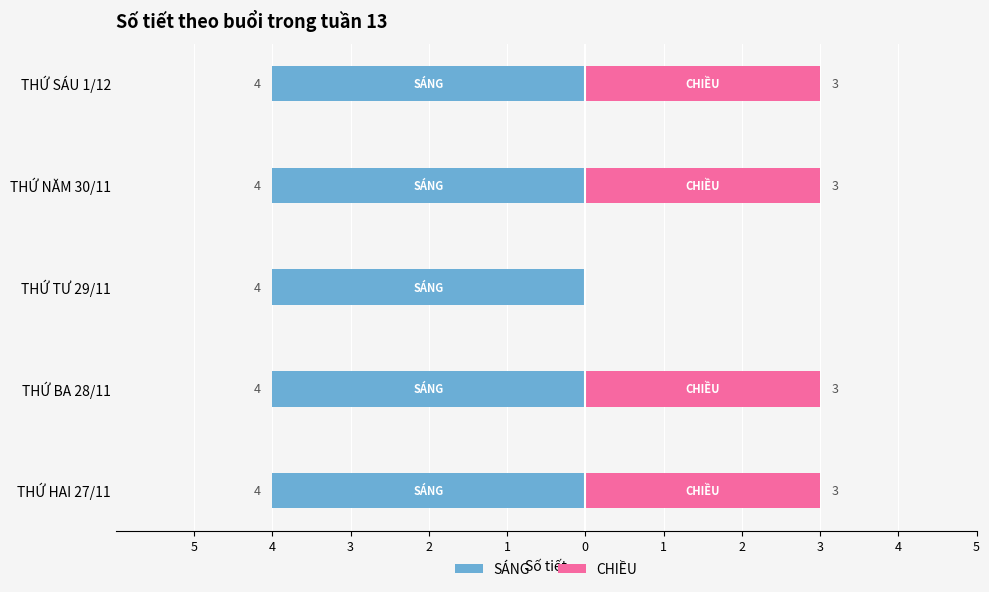

What is the difference between the maximum and minimum values in the CHIỀU series?

3.0